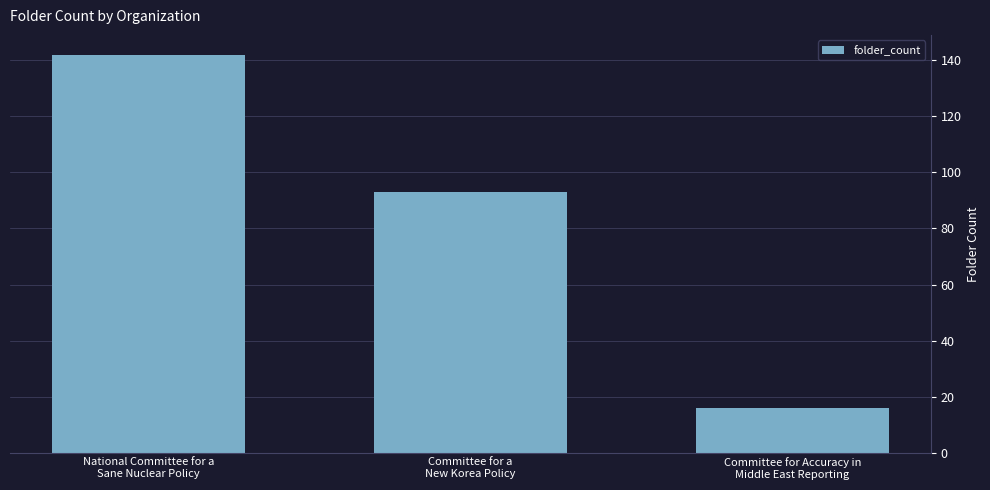

What is the difference between the maximum and minimum values?

126